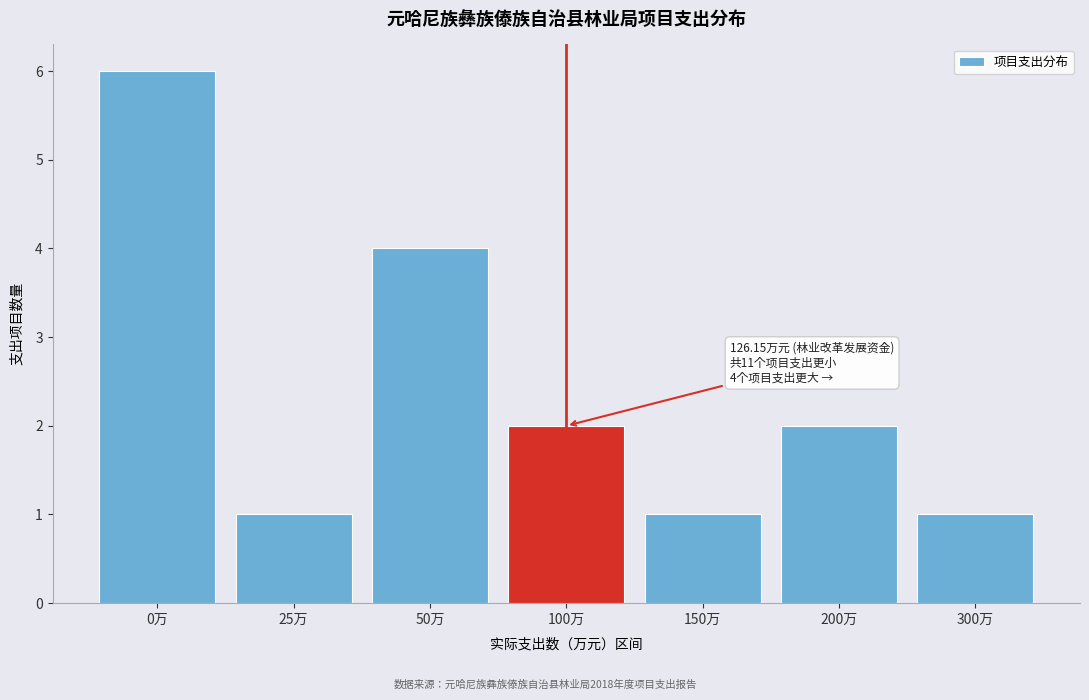

Reading right to left, list all the values displayed in this chart.

1	2	1	2	4	1	6